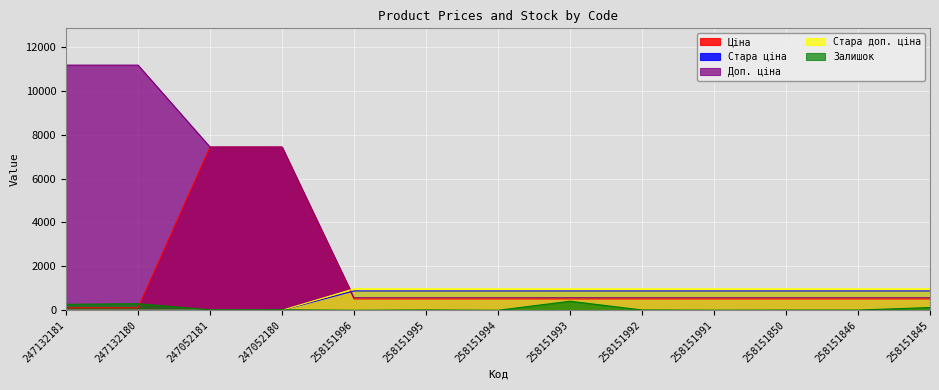

After their last crossing, which series has the higher values: Стара доп. ціна or Залишок?

Стара доп. ціна